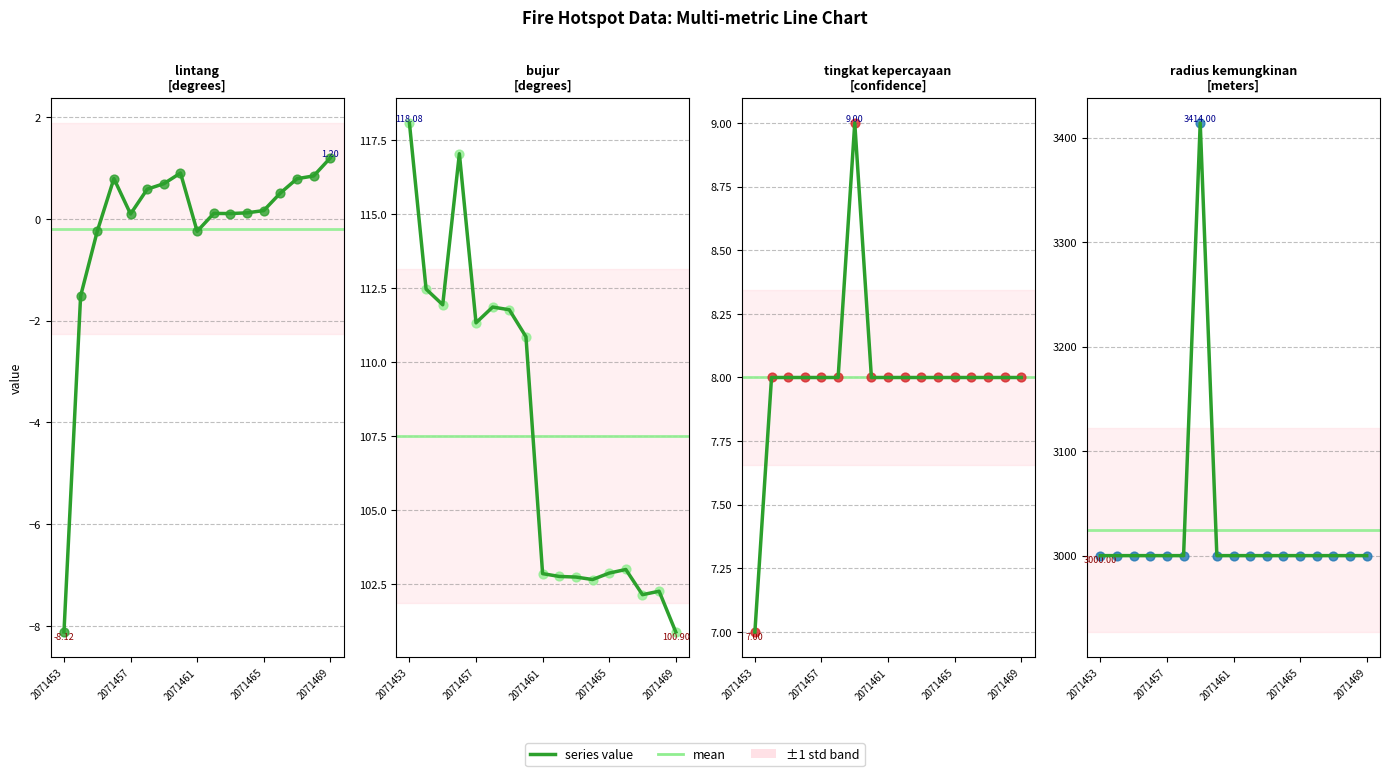

Which series has the largest total across all categories?

radius kemungkinan